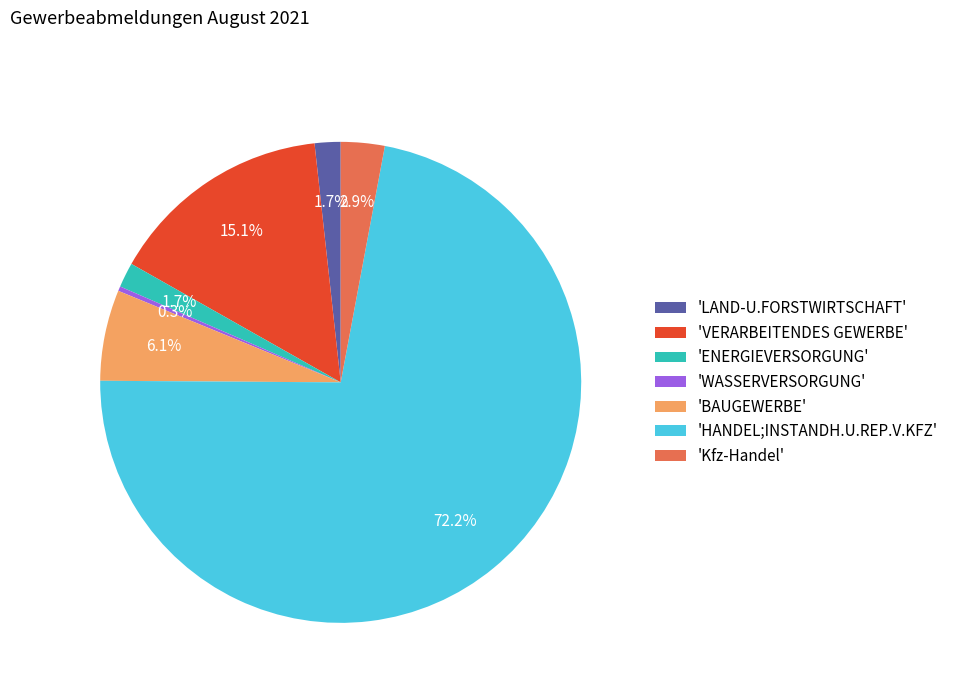

Combined, do 'ENERGIEVERSORGUNG' and 'Kfz-Handel' account for over 50%?

No